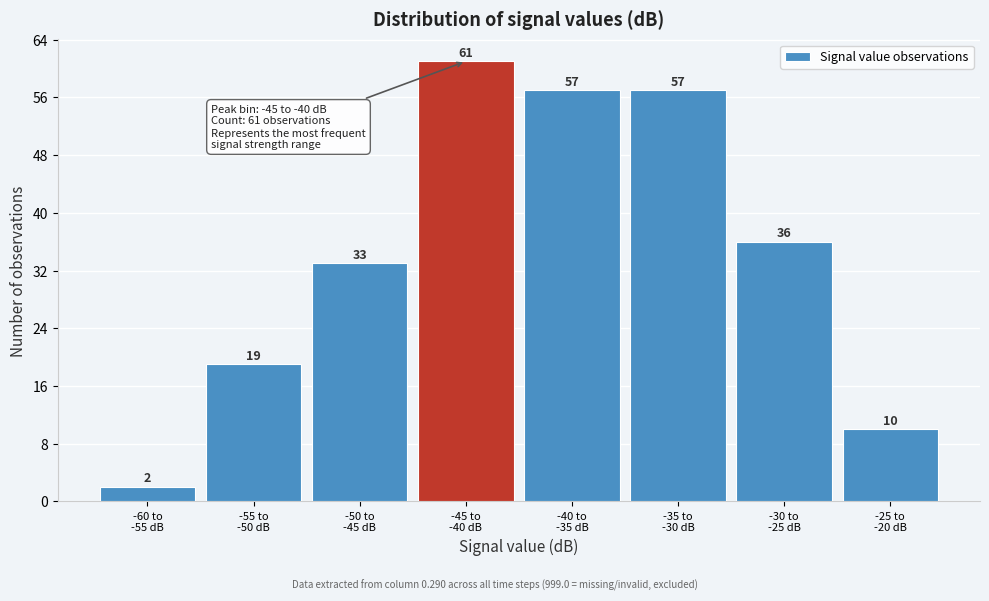

Reading left to right, list all the values displayed in this chart.

2	19	33	61	57	57	36	10